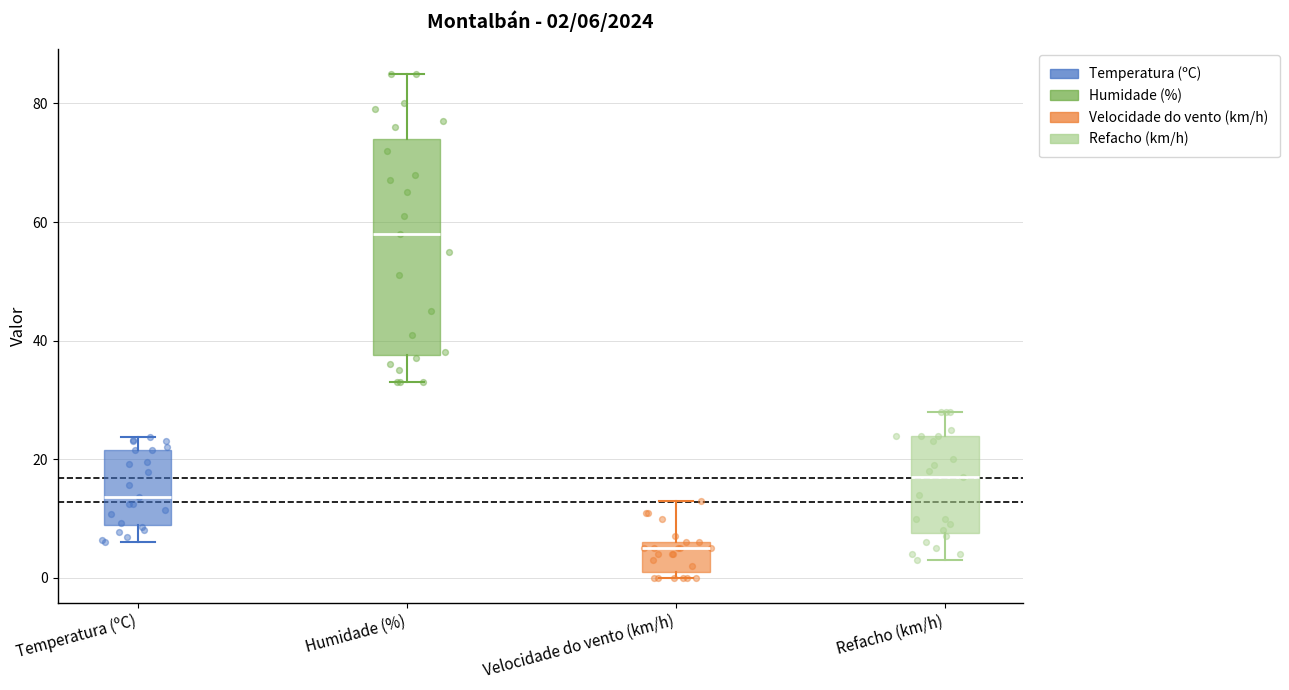

Comparing the boxes themselves (not the whiskers), which one is the tallest?

Humidade (%)